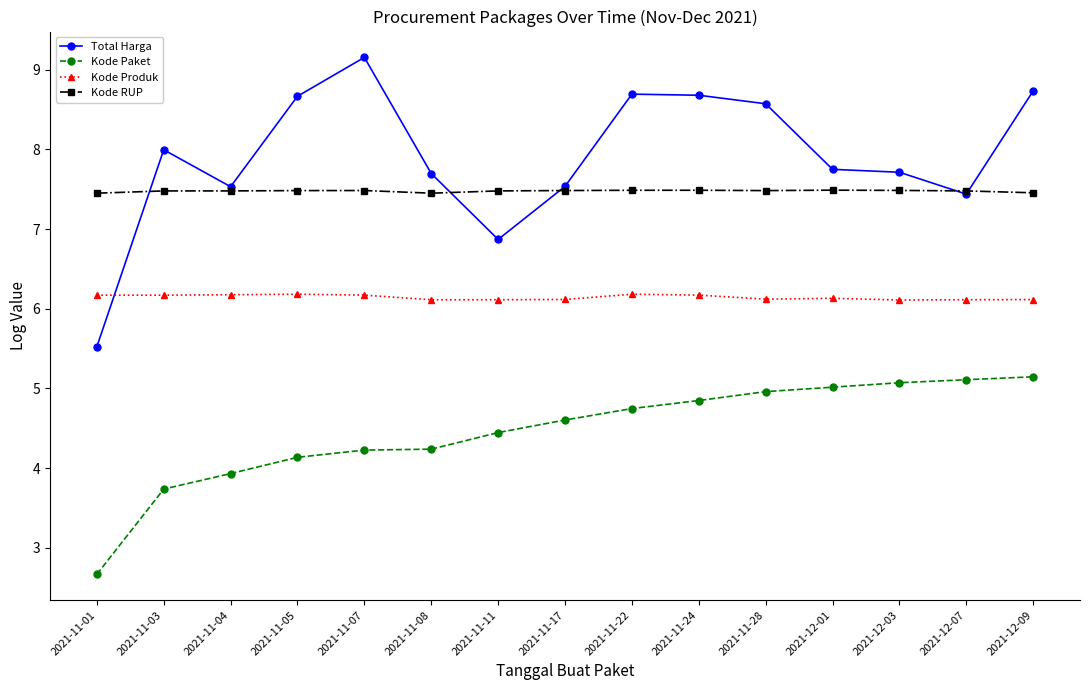

At which label does Kode Paket first exceed 4?

2021-11-05